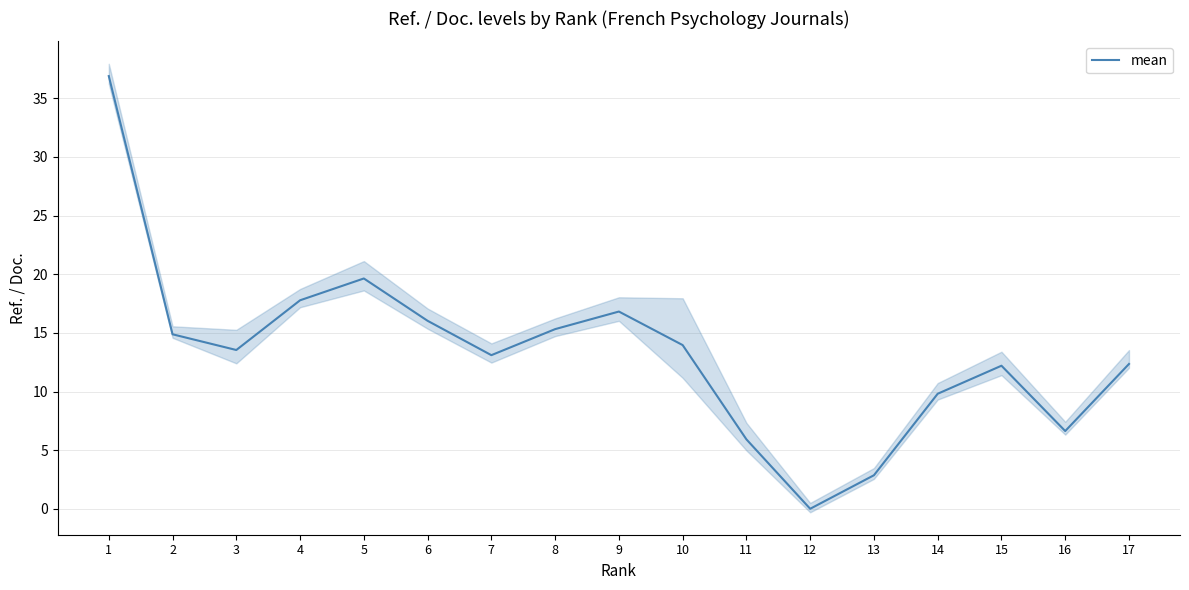

How many data points does each series have?

17